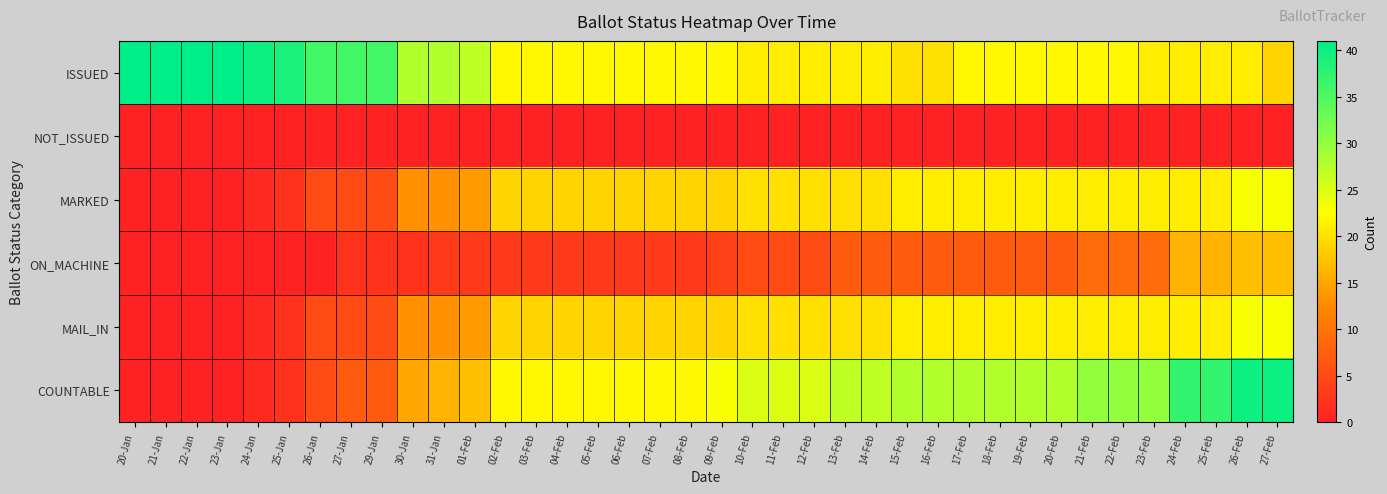

Which label corresponds to the largest value in the chart?

20-Jan